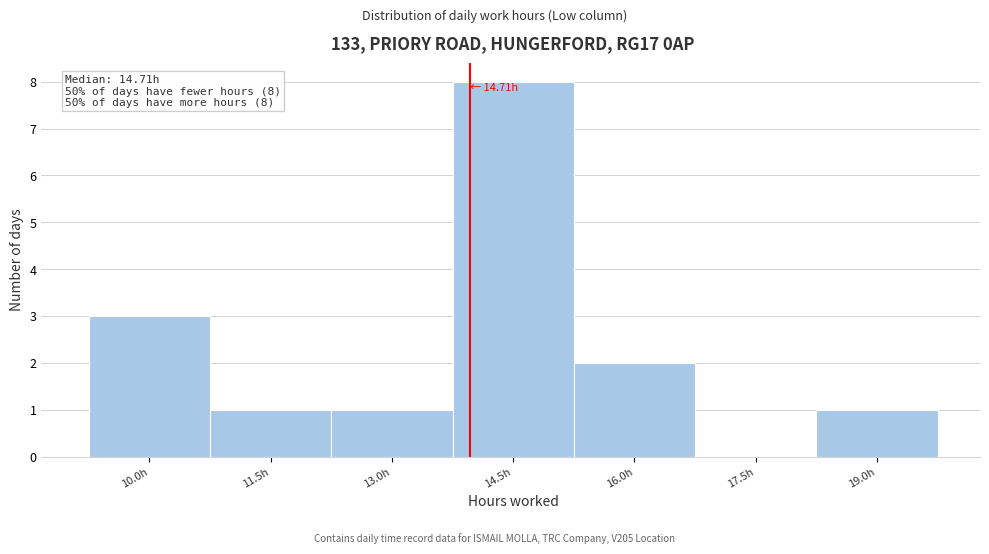

Reading right to left, what are all the values shown in this chart?

19.0h=1	17.5h=0	16.0h=2	14.5h=8	13.0h=1	11.5h=1	10.0h=3